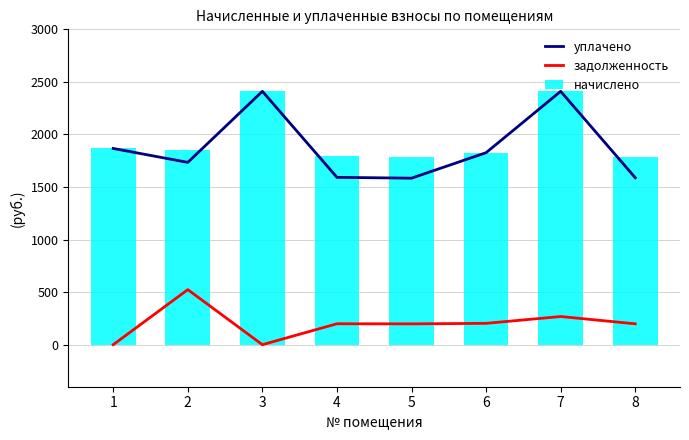

The начислено series shows 2410.2 at 3. True or false?

True